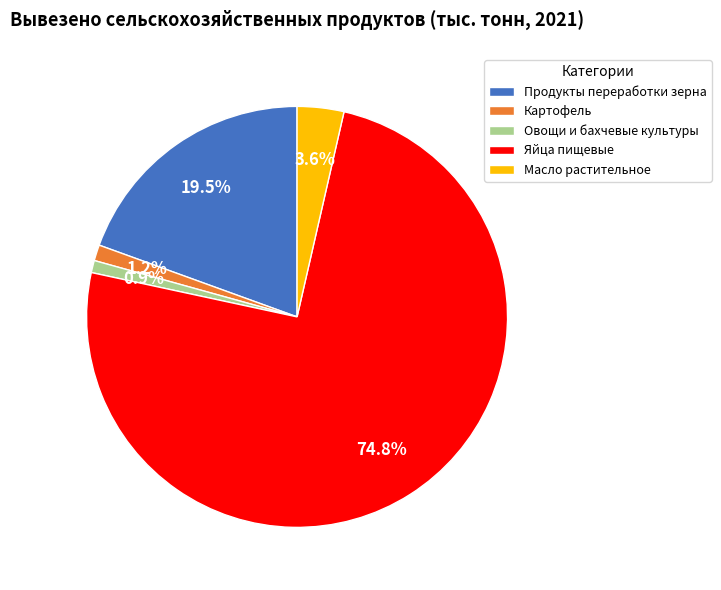

Combined, what portion of the pie is Овощи и бахчевые культуры and Продукты переработки зерна?

20.4%